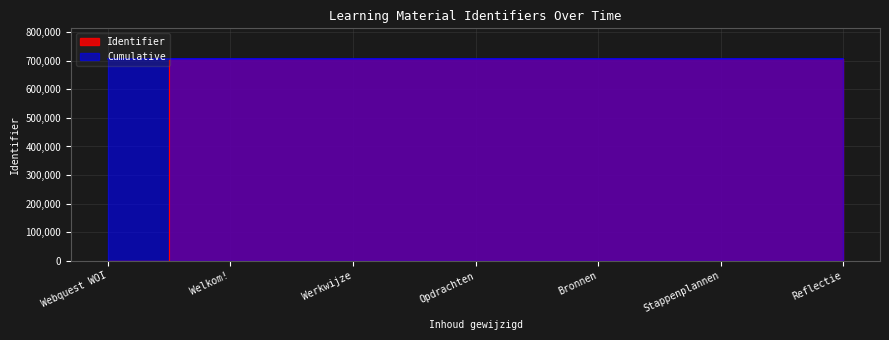

Reading left to right, what are all the values shown in this chart?

Identifier: 0	707010	707013	707015	707023	707037	707040
Cumulative: 707010	707010	707013	707015	707023	707037	707040